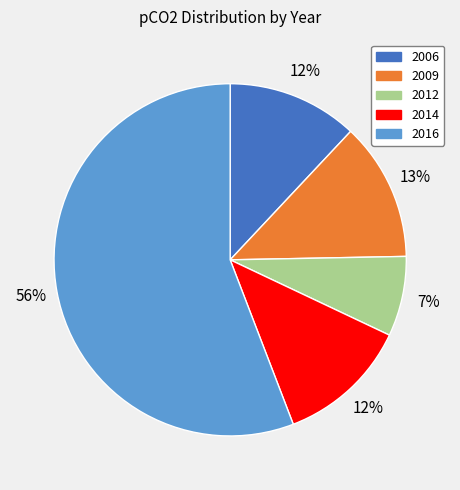

Does 2009 represent more than half of the total?

No